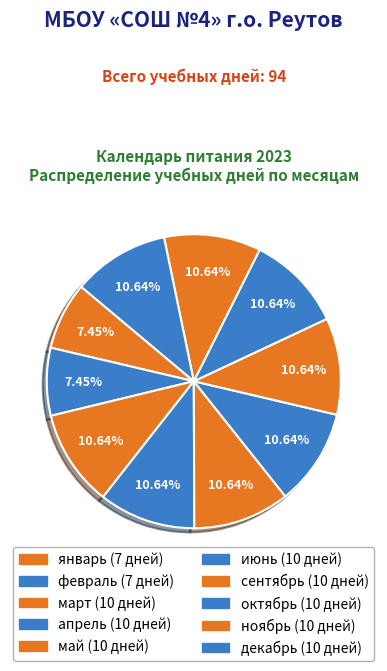

Combined, what portion of the pie is май and июнь?

21.3%